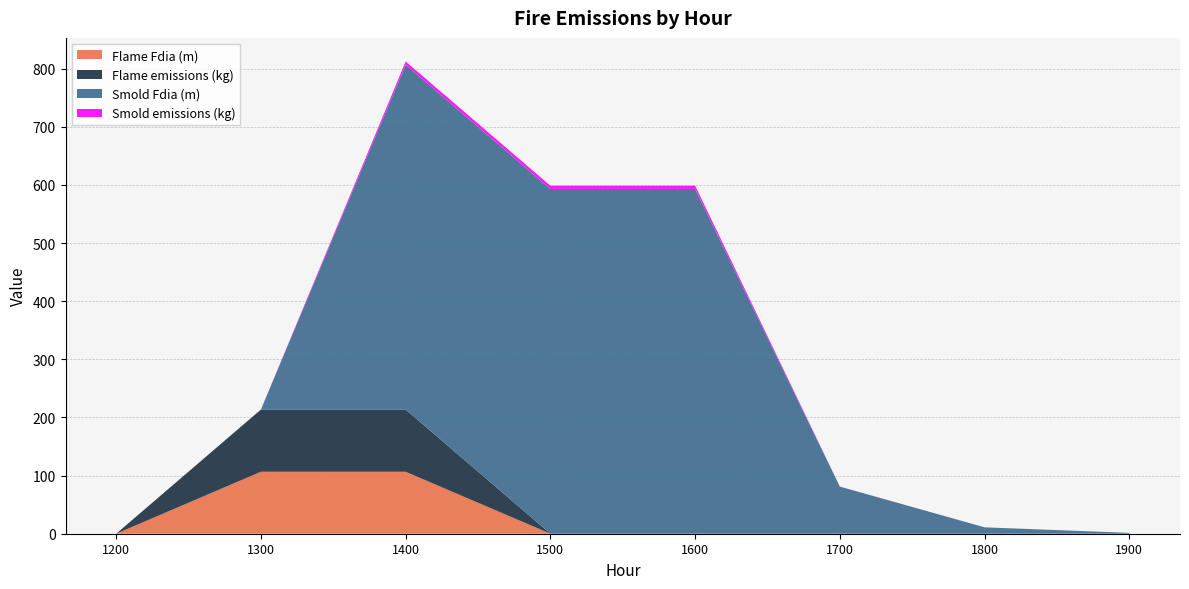

Reading left to right, transcribe all the data shown in this chart.

Flame Fdia (m): 0.0	106.6	106.6	0.0	0.0	0.0	0.0	0.0
Flame emissions (kg): 0.0	107.0	107.0	0.0	0.0	0.0	0.0	0.0
Smold Fdia (m): 0.0	0.0	593.1	593.1	593.1	81.0	11.0	1.5
Smold emissions (kg): 0.0	0.0	5.6	5.6	5.6	0.1	0.0	0.0